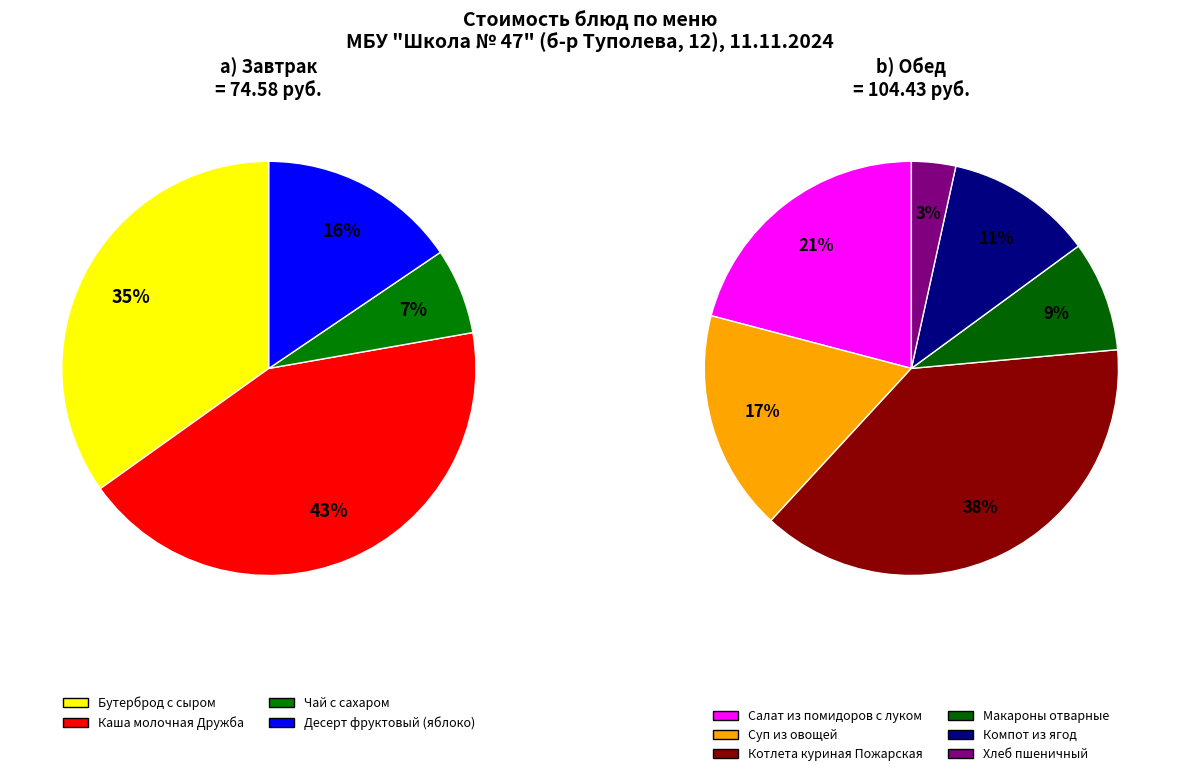

Count the number of slices in the pie.

10